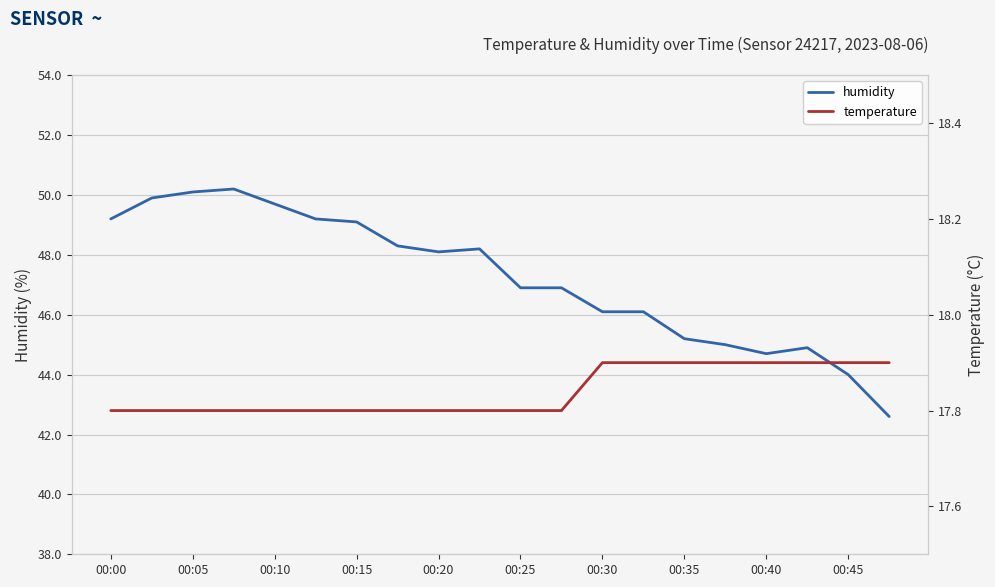

What is the sum of all humidity values?

944.4